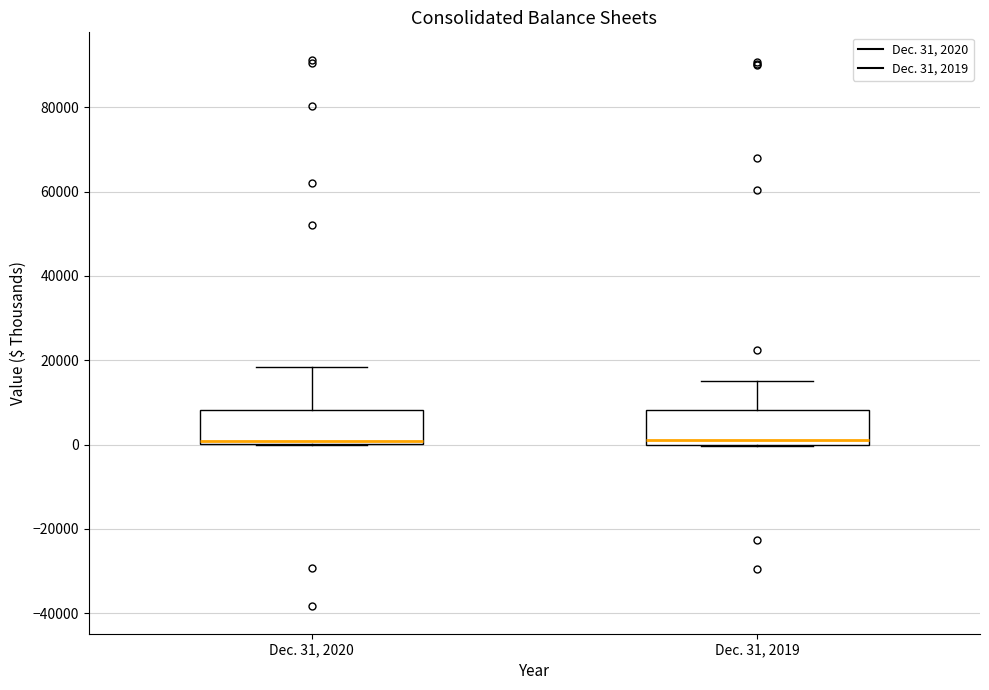

Reading left to right, read every box against the y-axis: the position of its median line, the range the box covers, and the ends of its whiskers. The values are not printed on the chart, so give them approximately, as read against the axis.

Dec. 31, 2020: median 0 (just above the box's lower edge), box 0 to 8000, whiskers 0 to 18000
Dec. 31, 2019: median 2000, box 0 to 8000, whiskers 0 to 16000